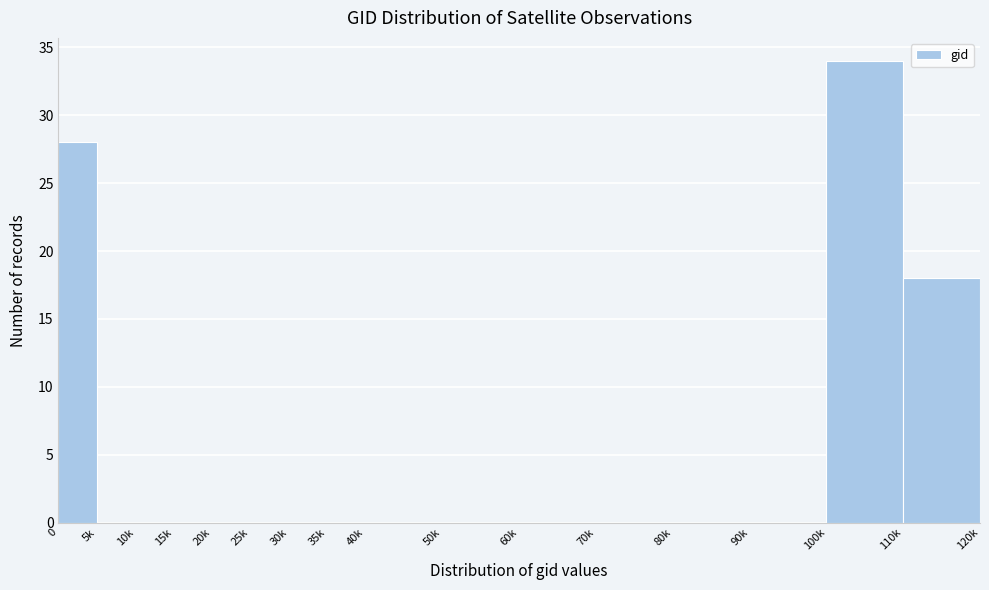

Reading right to left, list all the values displayed in this chart.

110k=18	100k=34	90k=0	80k=0	70k=0	60k=0	50k=0	40k=0	35k=0	30k=0	25k=0	20k=0	15k=0	10k=0	5k=0	0=28